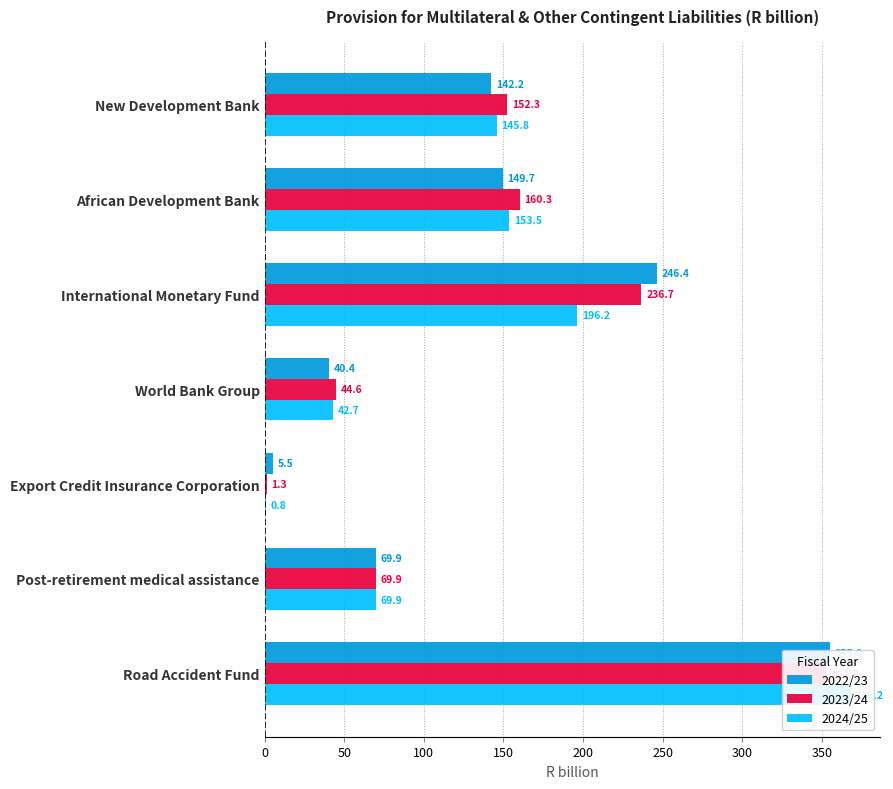

How many data points does each series have?

7